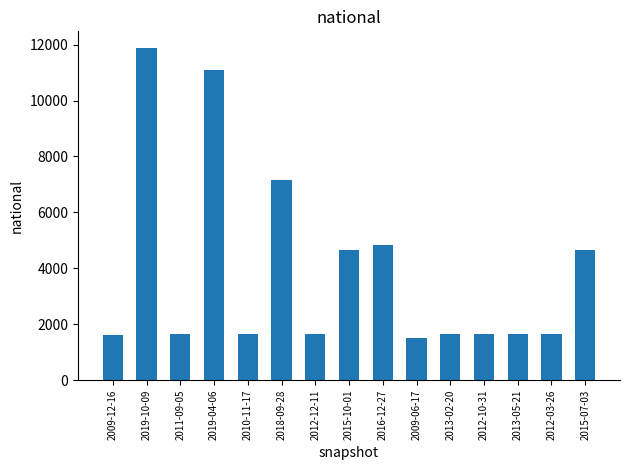

What is the label of the 5th bar from the right?

2013-02-20